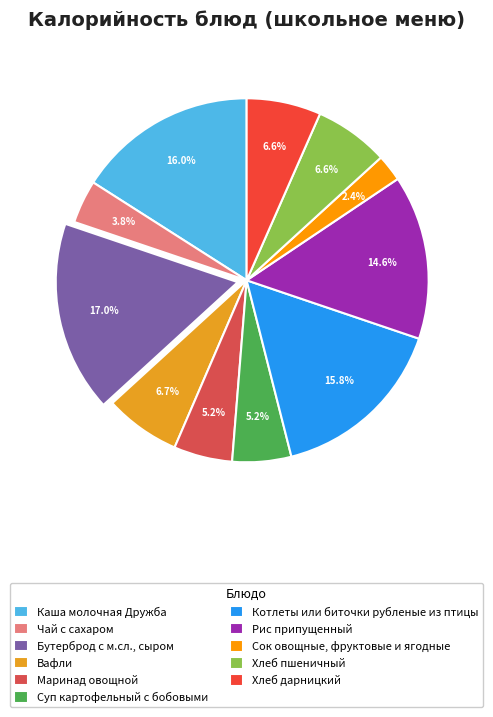

Is there any slice that represents more than half of the pie?

No